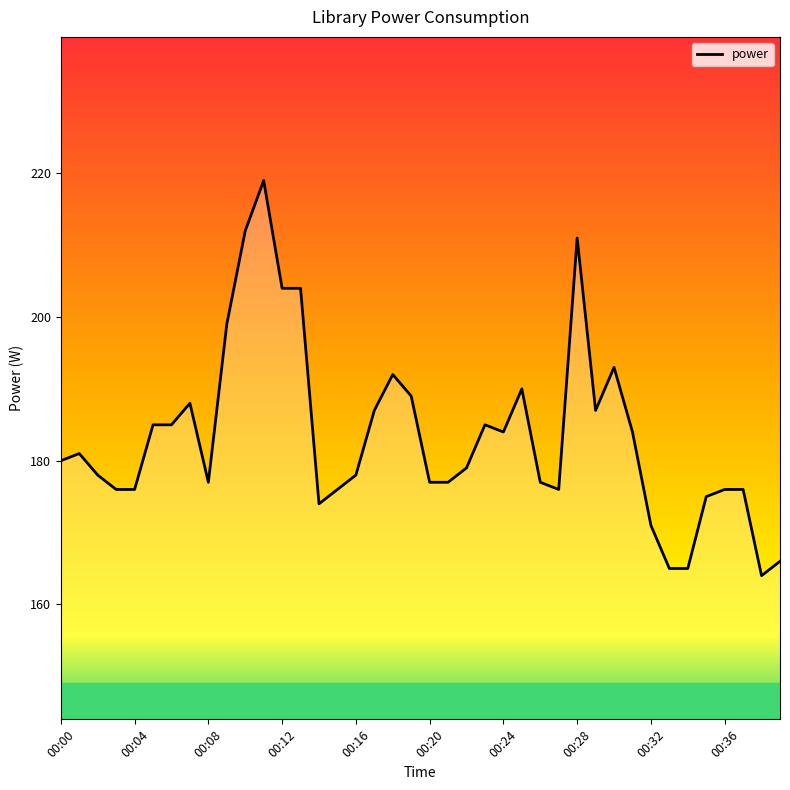

What is the difference between the maximum and minimum values?

55